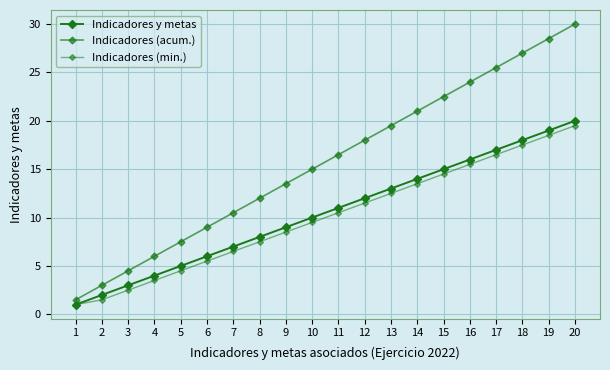

How many distinct data groups are displayed?

3